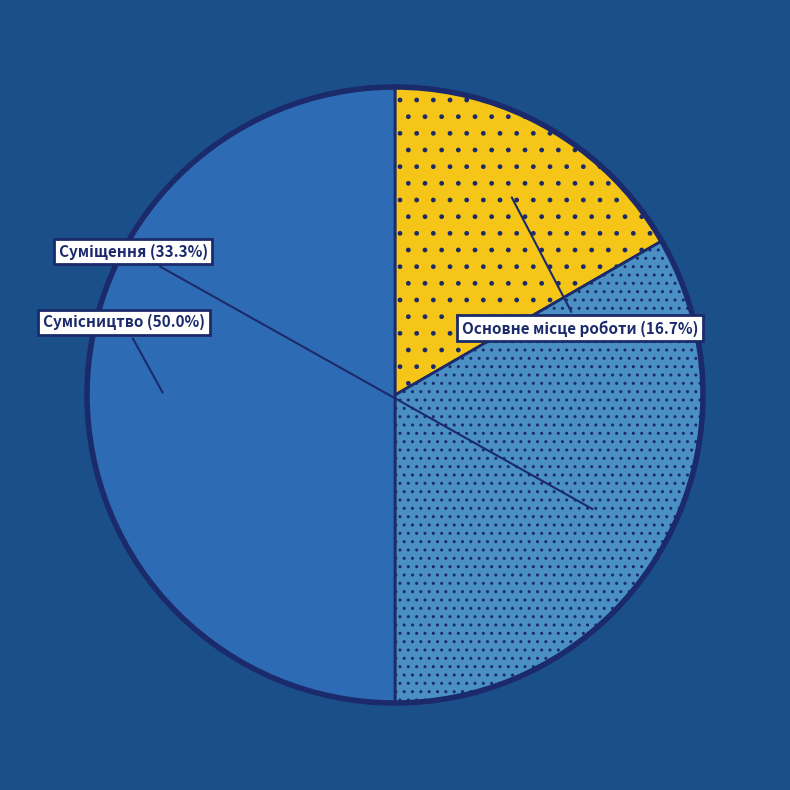

How many segments does this pie chart have?

3